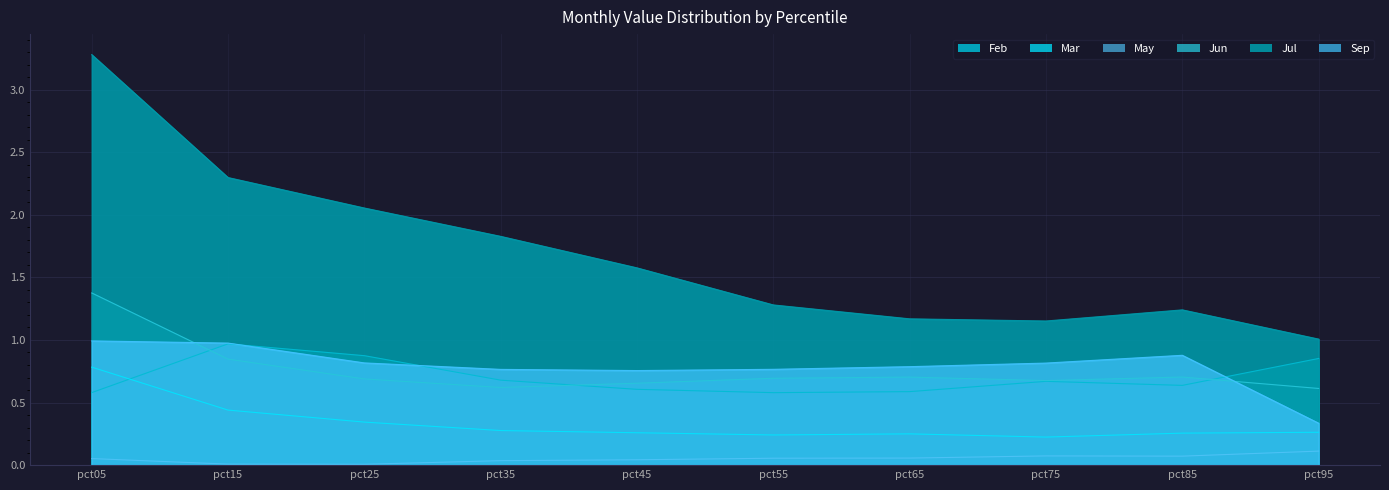

List the labels in order of May value, largest first.

pct95, pct75, pct85, pct65, pct55, pct05, pct45, pct35, pct15, pct25